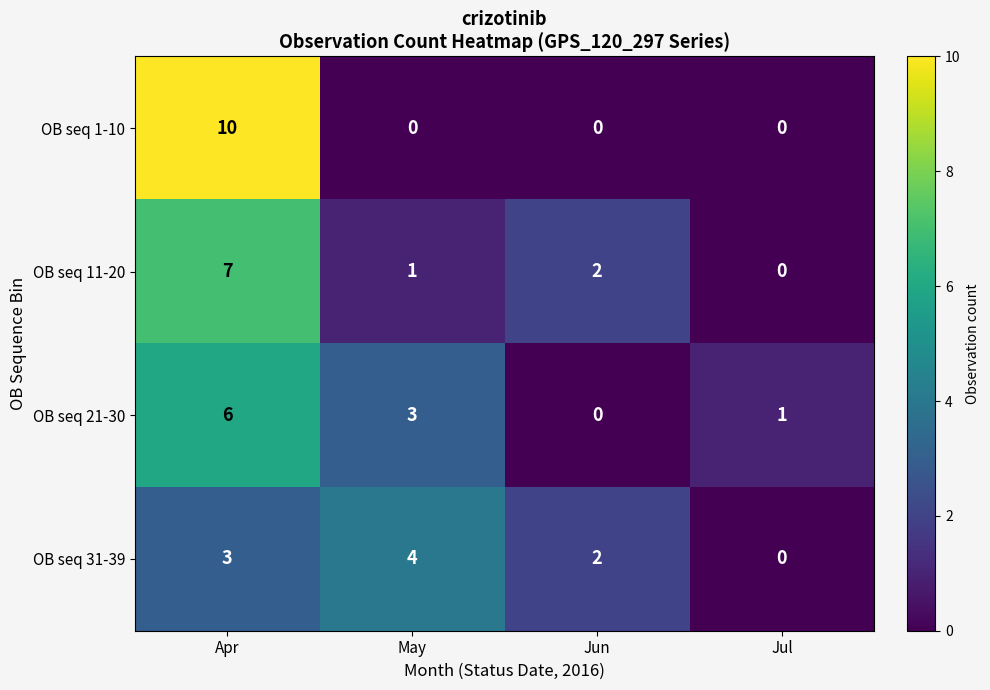

The OB seq 11-20 series shows 1 at May. True or false?

True